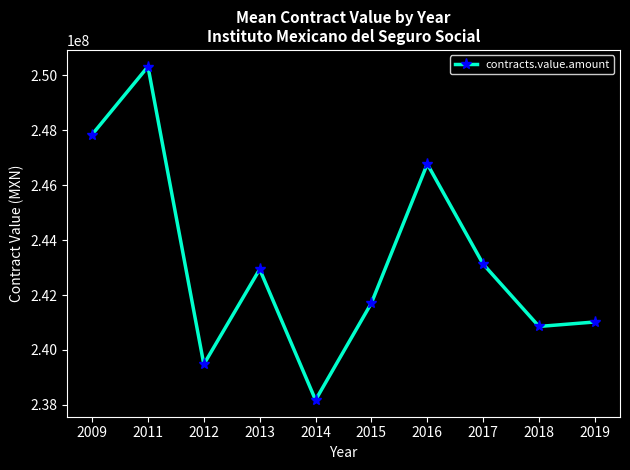

List the labels in order of value, largest first.

2011, 2009, 2016, 2017, 2013, 2015, 2019, 2018, 2012, 2014